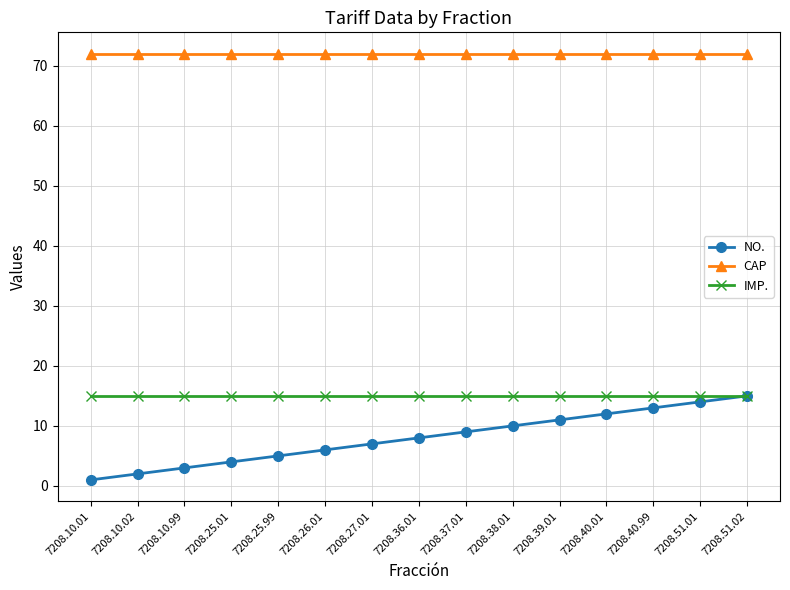

Which series has the widest spread of values?

NO.